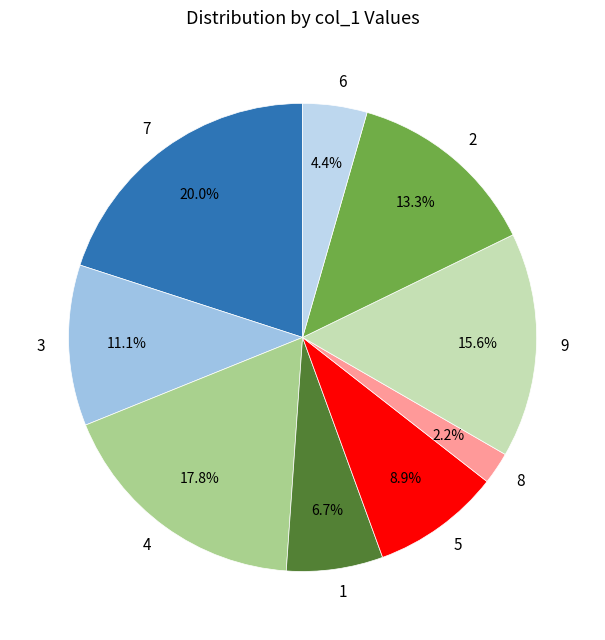

Between 5 and 1, which is larger?

5